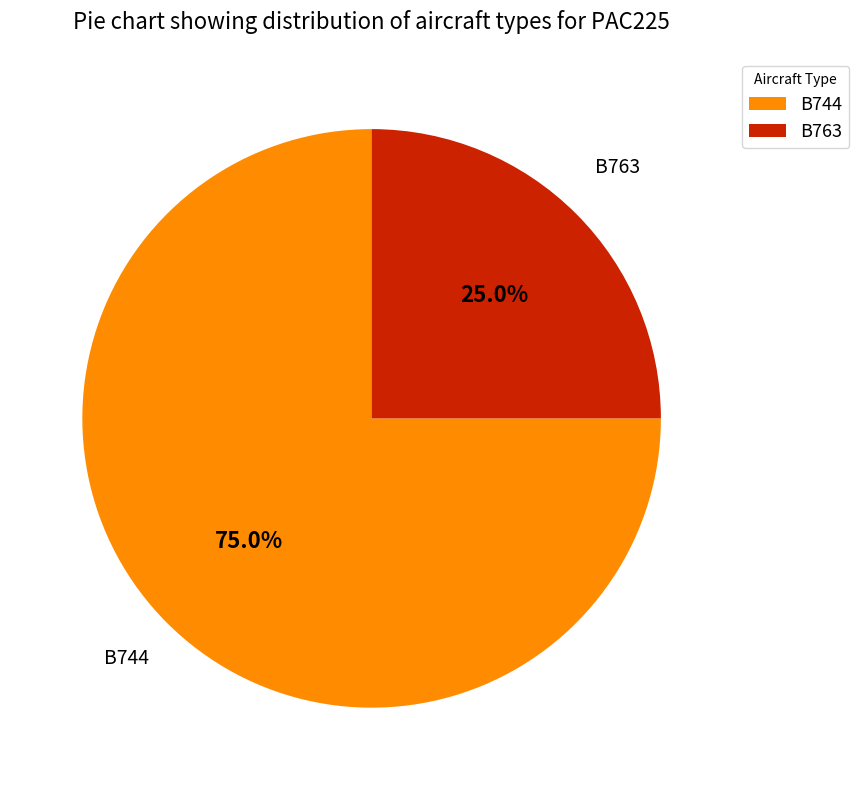

What is the total percentage of B763 and B744?

100.0%